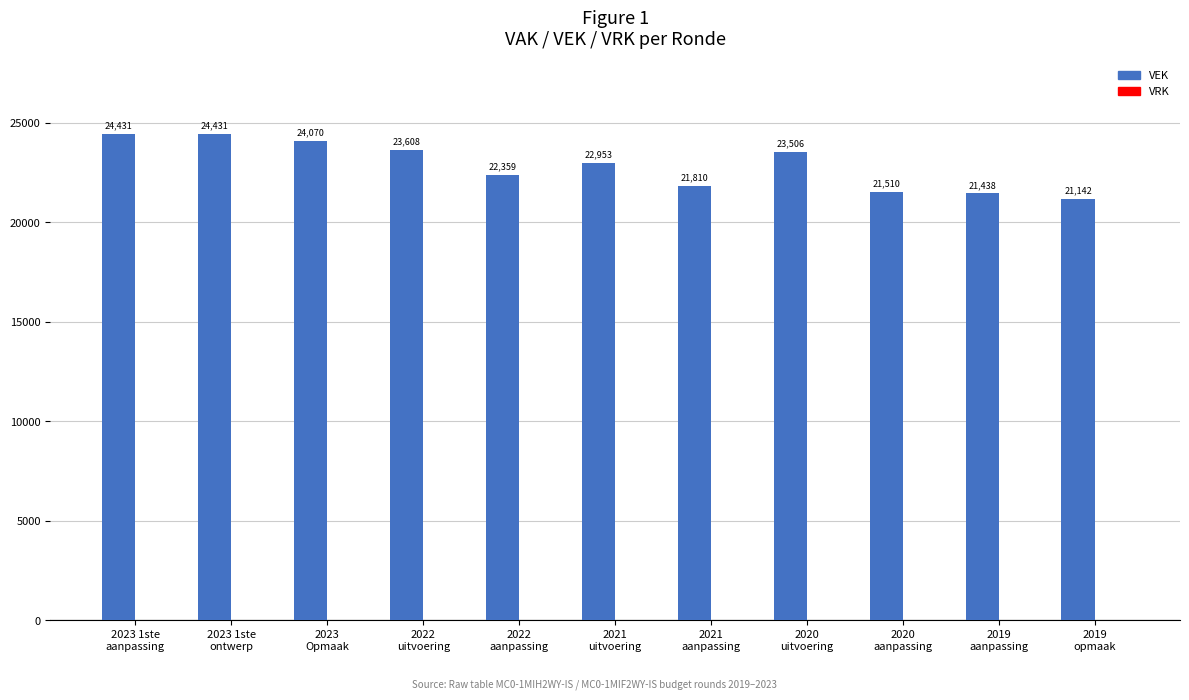

What is the maximum value shown in the chart?

24431